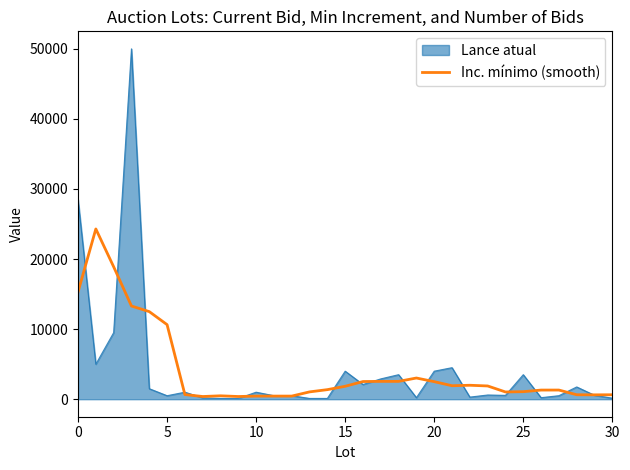

What is the greatest value displayed?

50000